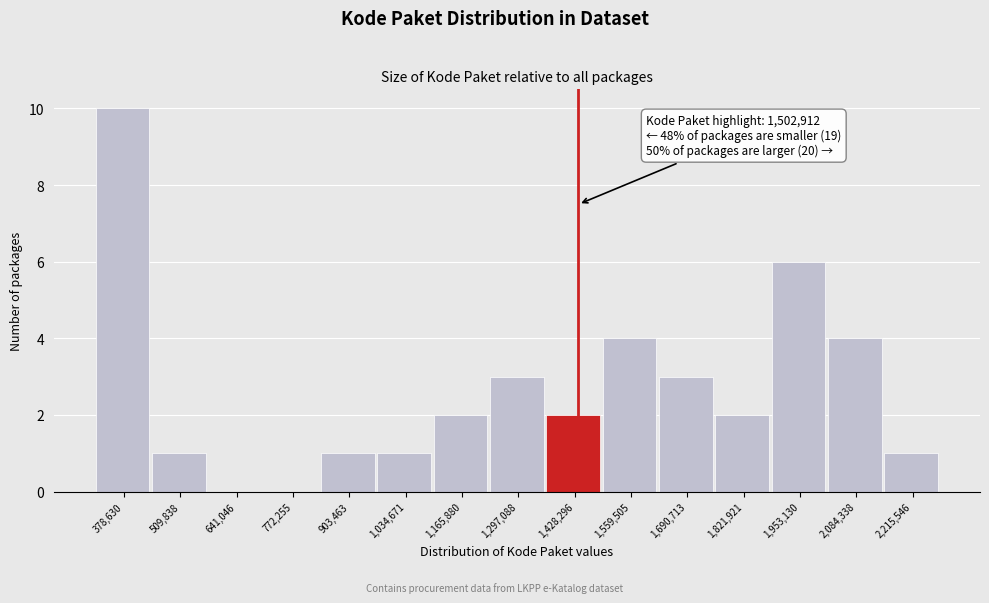

Reading right to left, list all the values displayed in this chart.

2,215,546=1	2,084,338=4	1,953,130=6	1,821,921=2	1,690,713=3	1,559,505=4	1,428,296=2	1,297,088=3	1,165,880=2	1,034,671=1	903,463=1	772,255=0	641,046=0	509,838=1	378,630=10